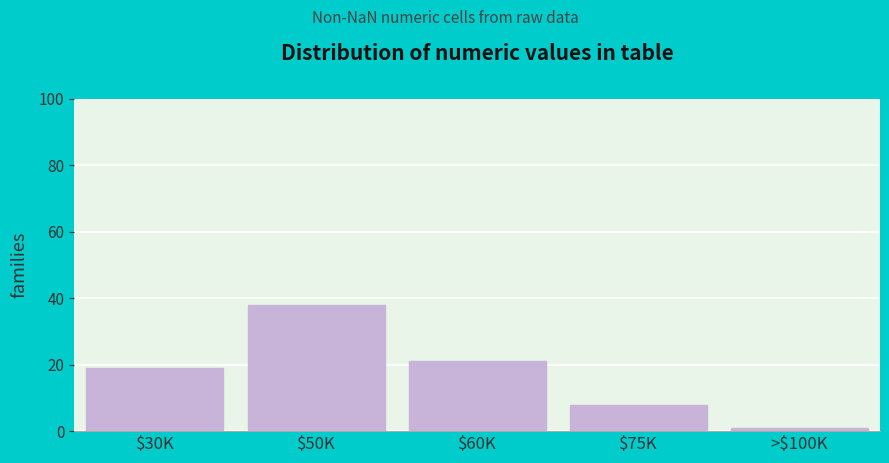

Reading right to left, transcribe all the data shown in this chart.

1	8	21	38	19